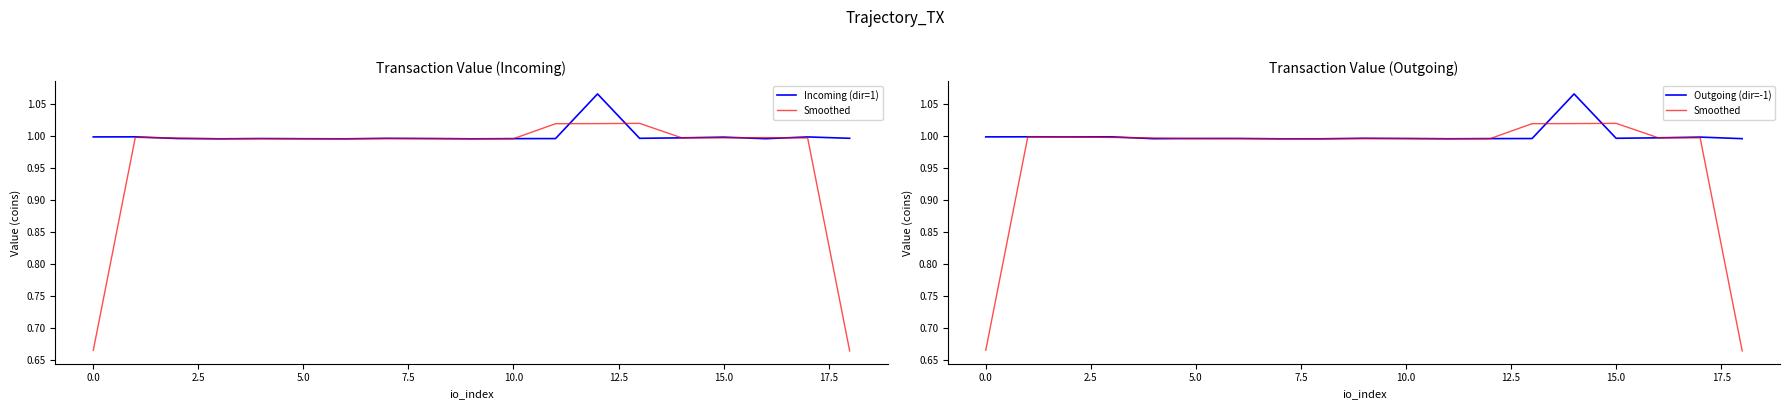

What is the maximum value for Smoothed?

1.0